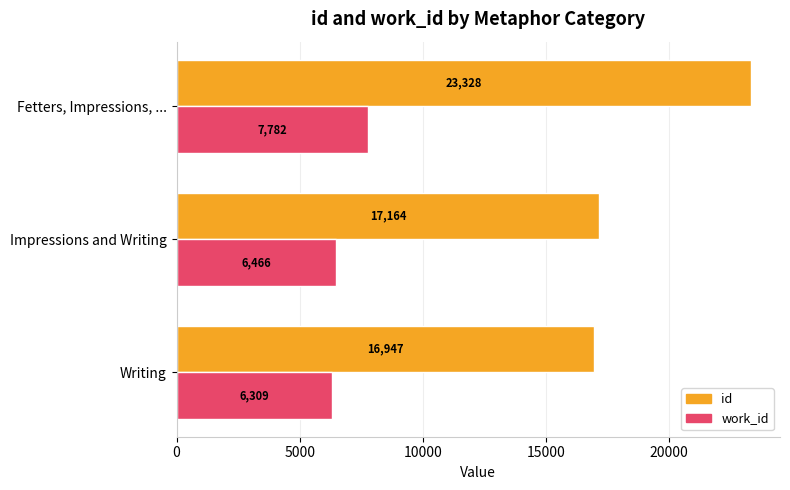

What is the greatest value displayed?

23328.0